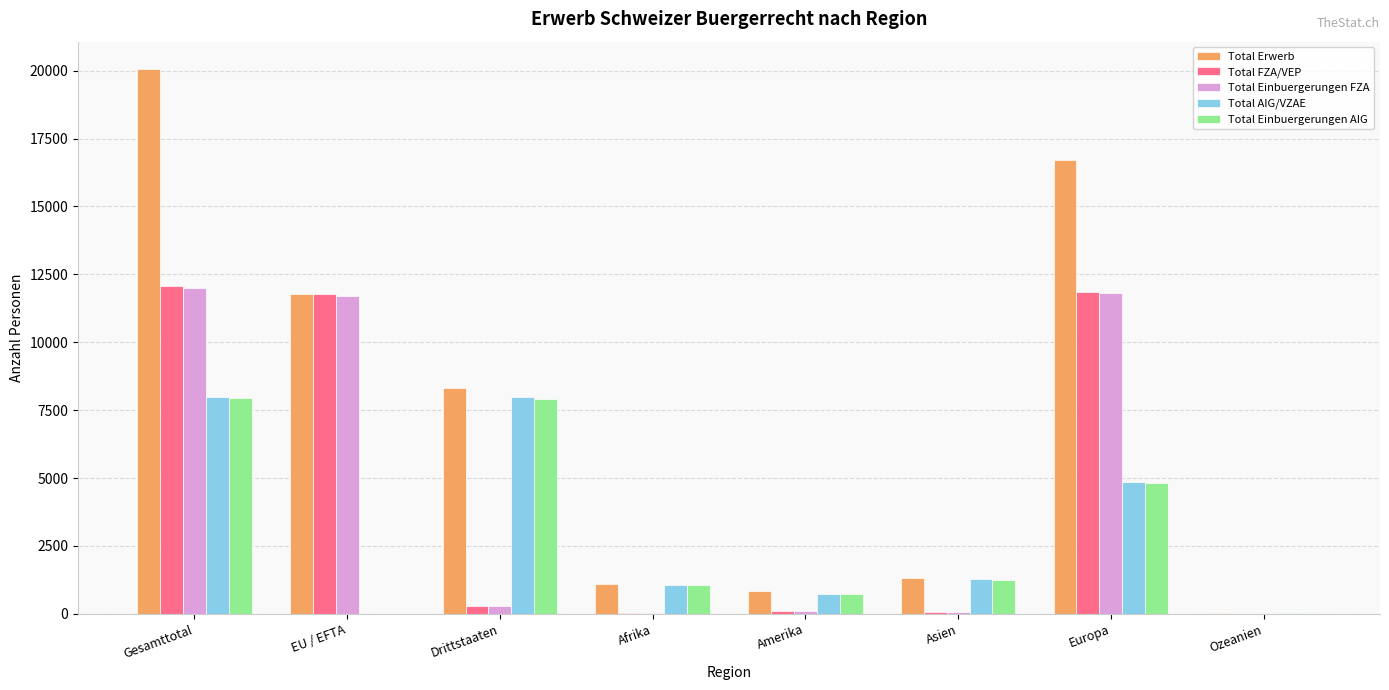

Which series has the largest total across all categories?

Total Erwerb